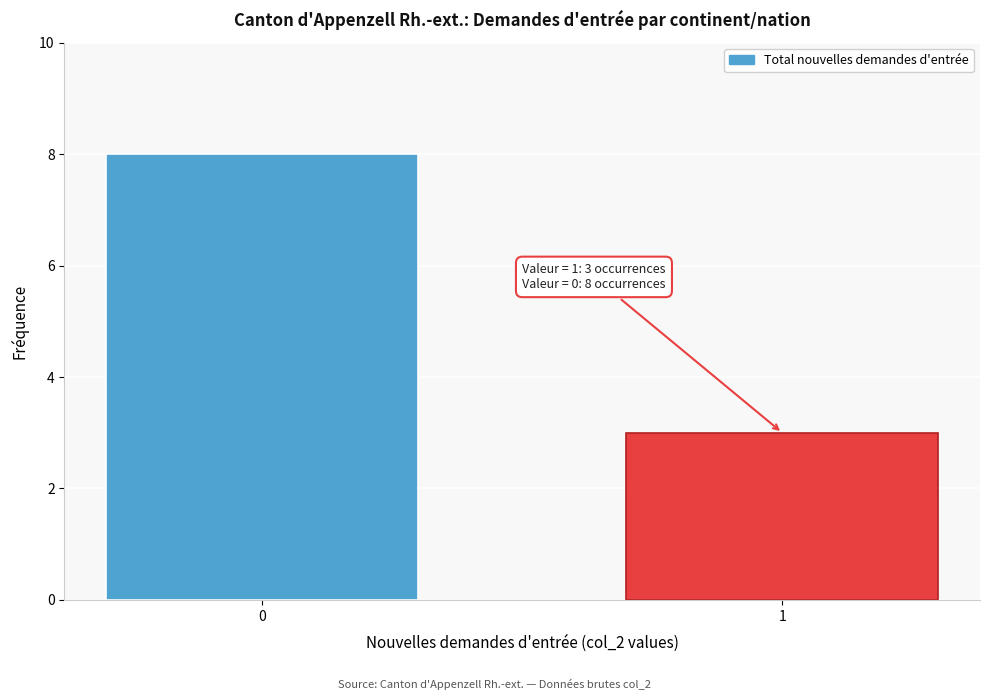

Reading right to left, transcribe all the data shown in this chart.

3	8